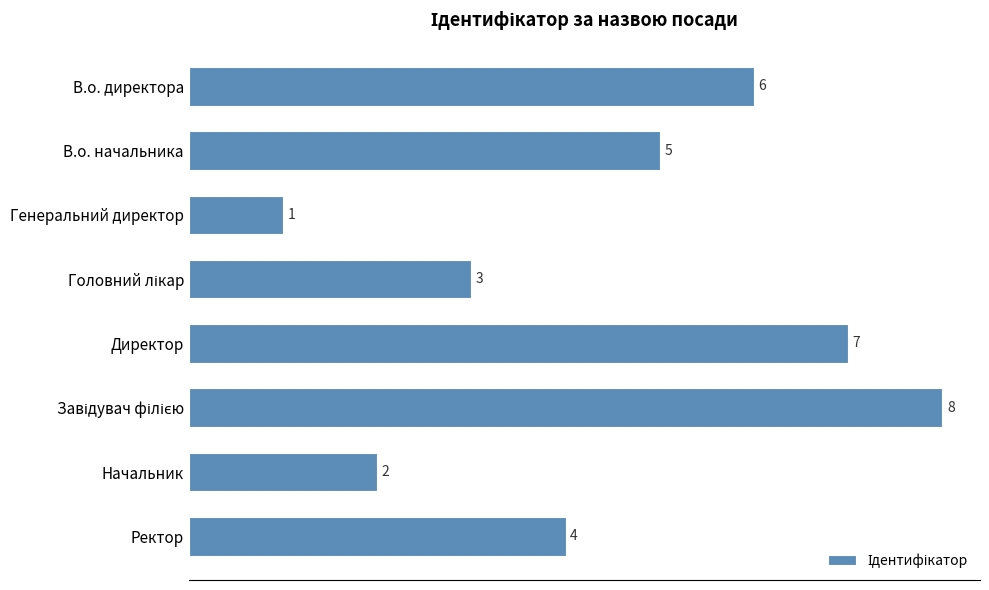

How many distinct data groups are displayed?

1